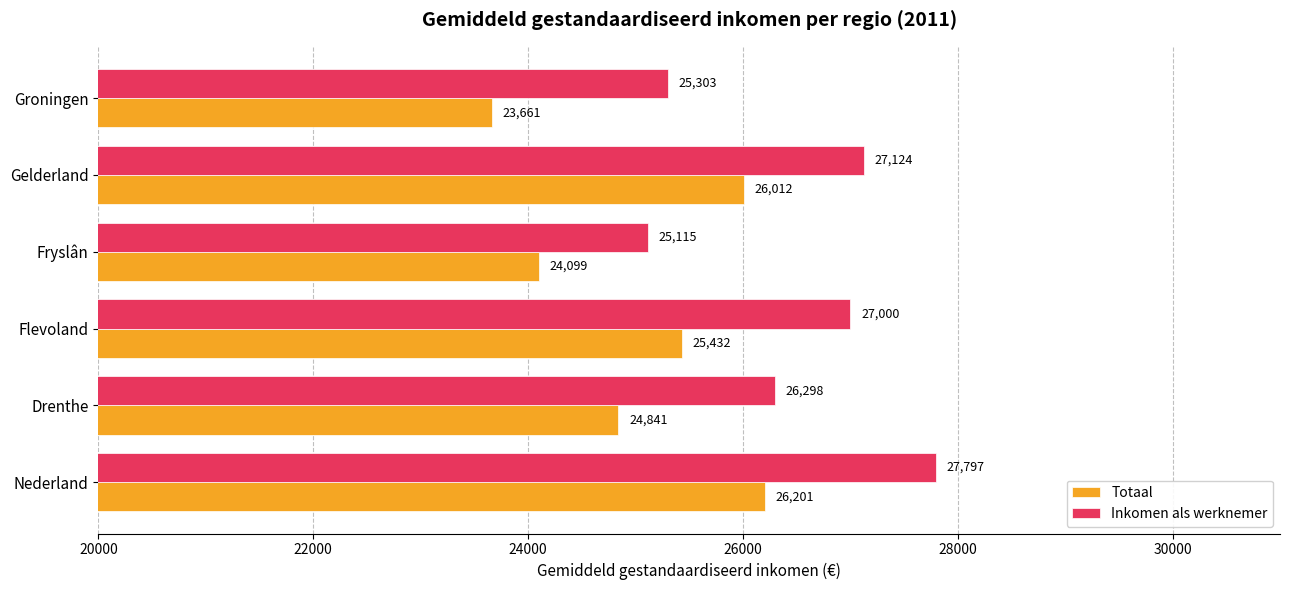

Which series has the largest total across all categories?

Inkomen als werknemer